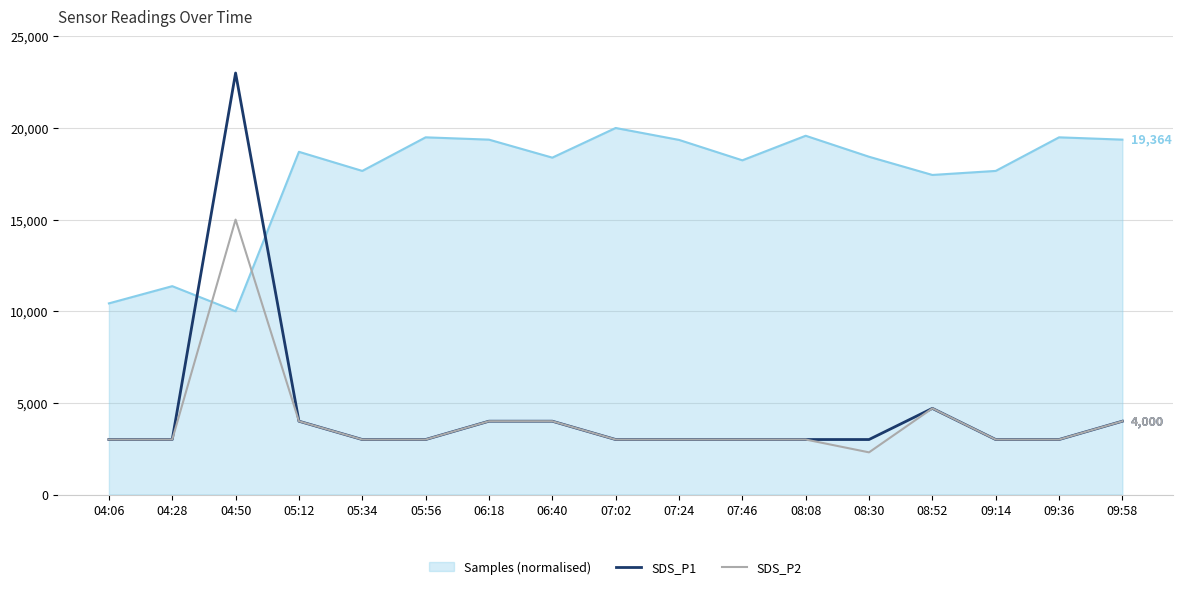

The value of SDS_P2 at 07:46 is 3000.0. True or false?

True